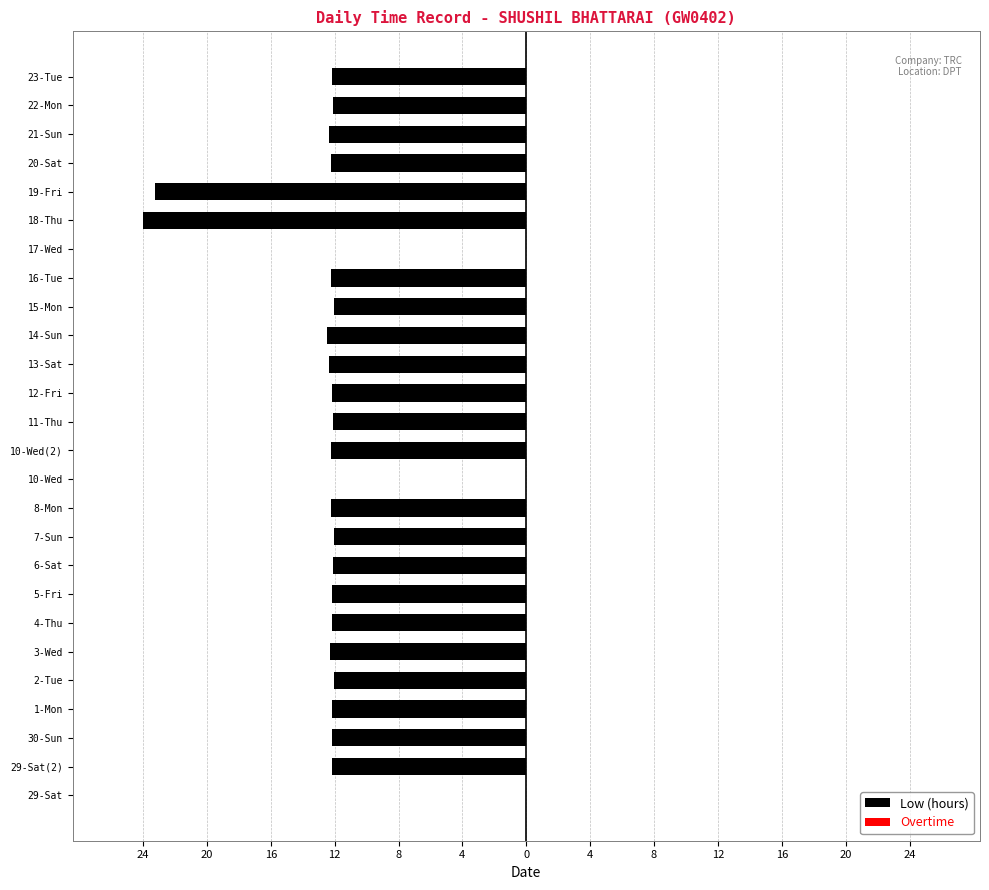

How many bars are there in total?

52